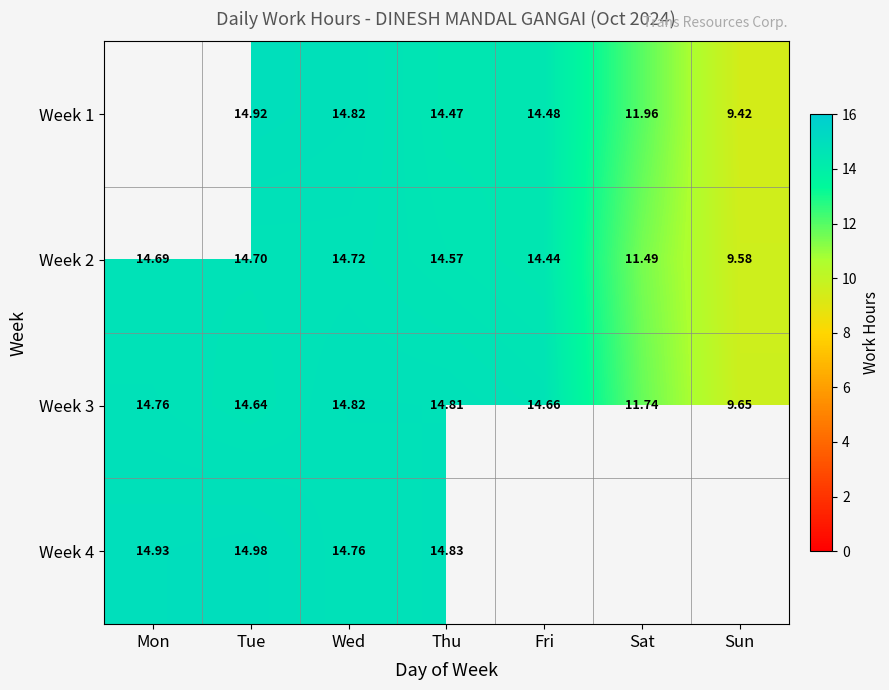

Rank the categories by Week 2 value from lowest to highest.

Sun, Sat, Fri, Thu, Mon, Tue, Wed